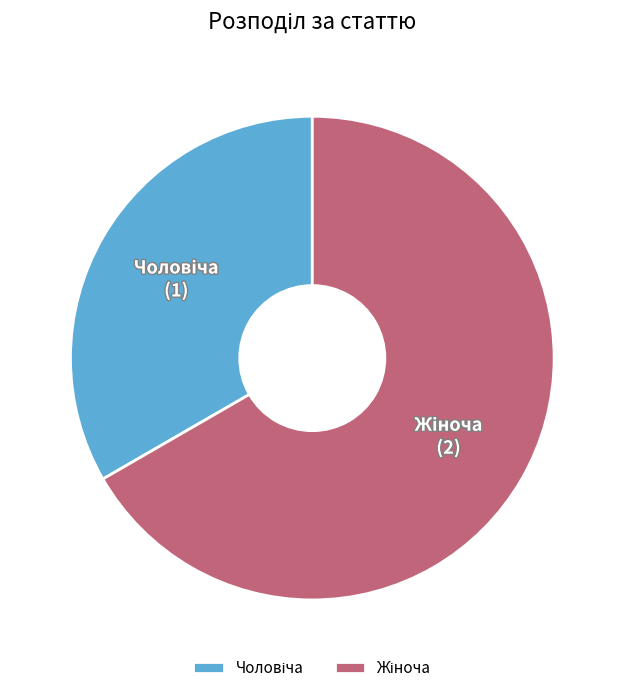

Is there a majority slice in this chart?

Yes